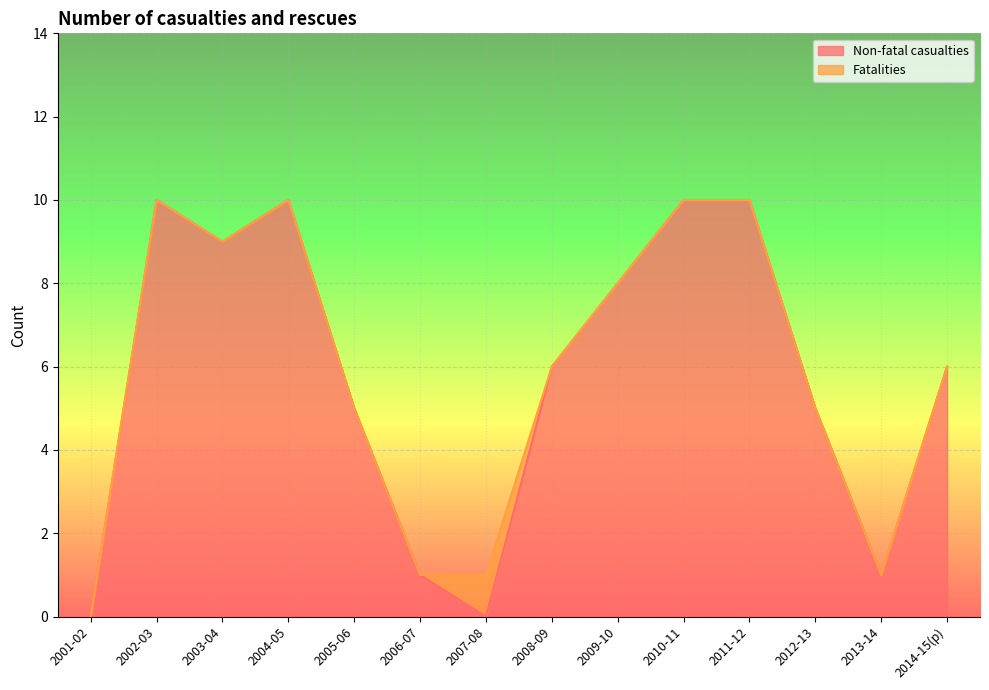

Rank the categories by value from highest to lowest.

2002-03, 2004-05, 2010-11, 2011-12, 2003-04, 2009-10, 2008-09, 2014-15(p), 2005-06, 2012-13, 2006-07, 2013-14, 2001-02, 2007-08